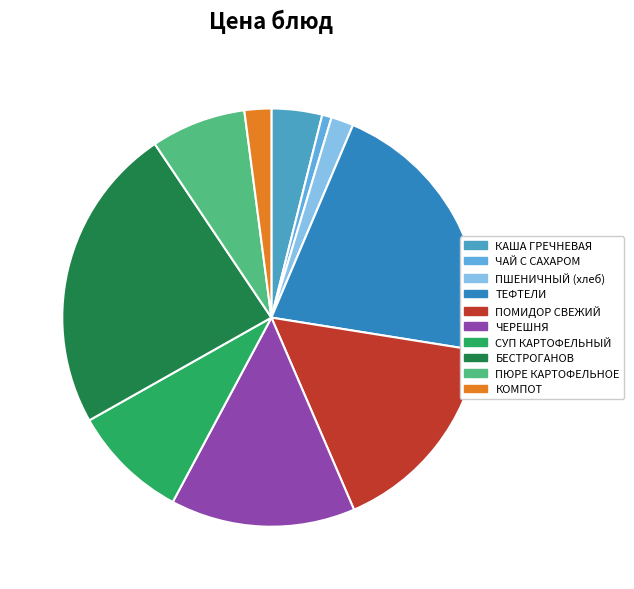

Which slice is the smallest?

ЧАЙ С САХАРОМ